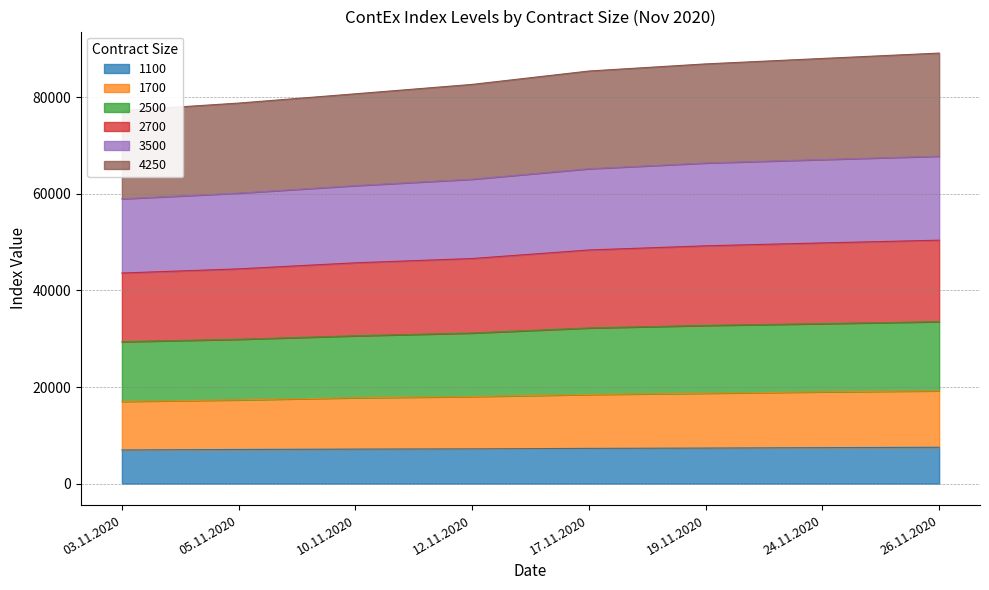

What is the difference between the maximum and second lowest values in the 1700 series?

1877